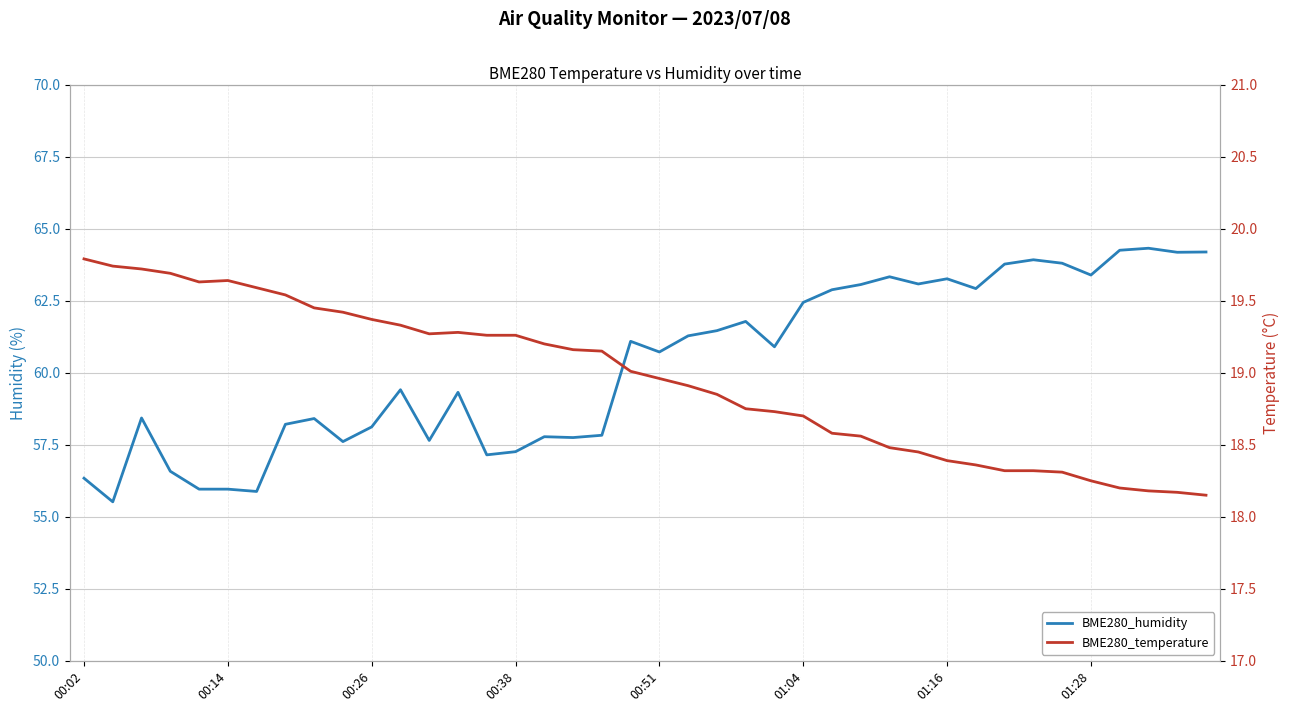

Does the chart have visible grid lines?

Yes